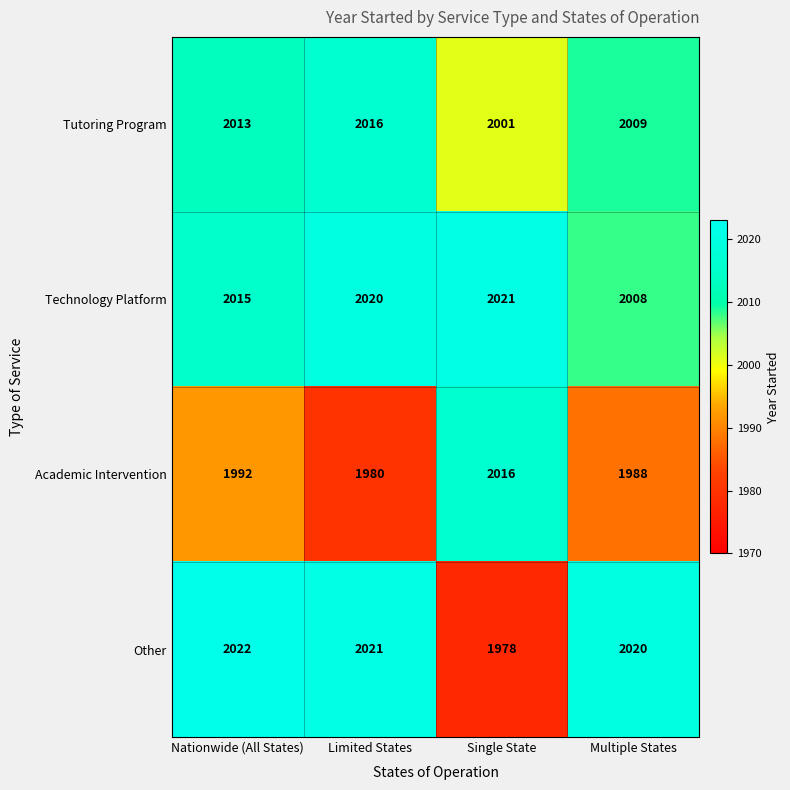

At Nationwide (All States), list the series in order from smallest to largest.

Academic Intervention, Tutoring Program, Technology Platform, Other